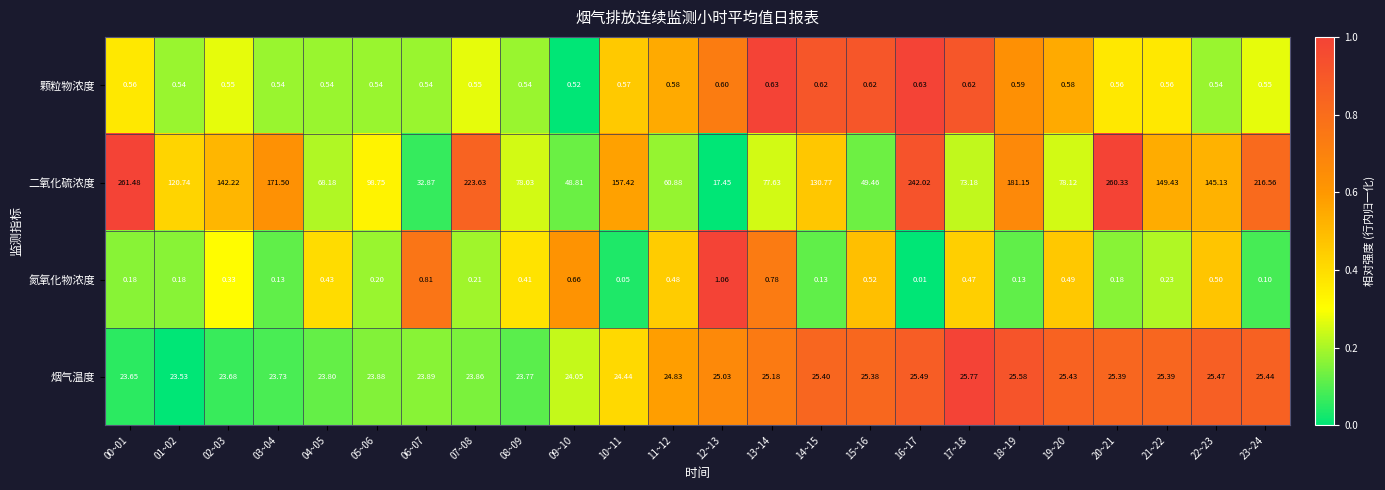

Which series changed the most between 10~11 and 21~22?

二氧化硫浓度